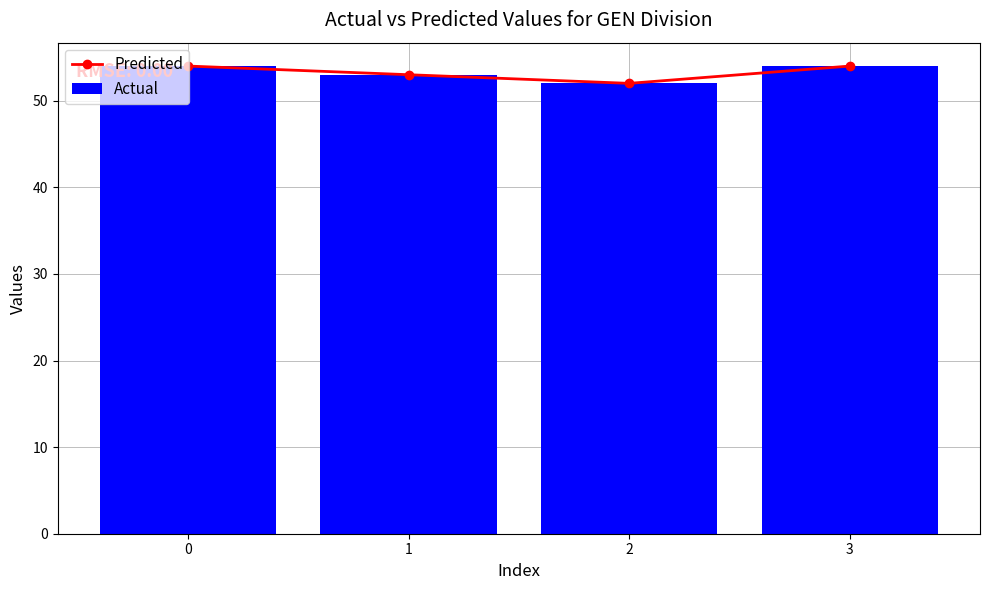

The value of Actual at 3 is 54. True or false?

True